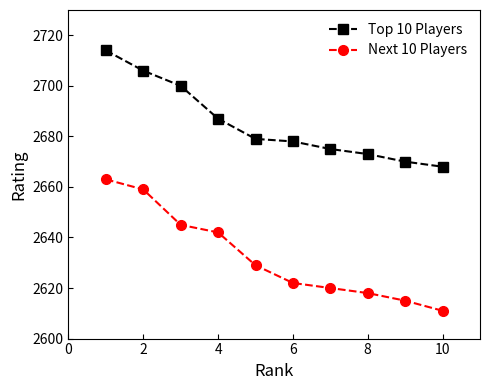

Which series has the widest spread of values?

Next 10 Players